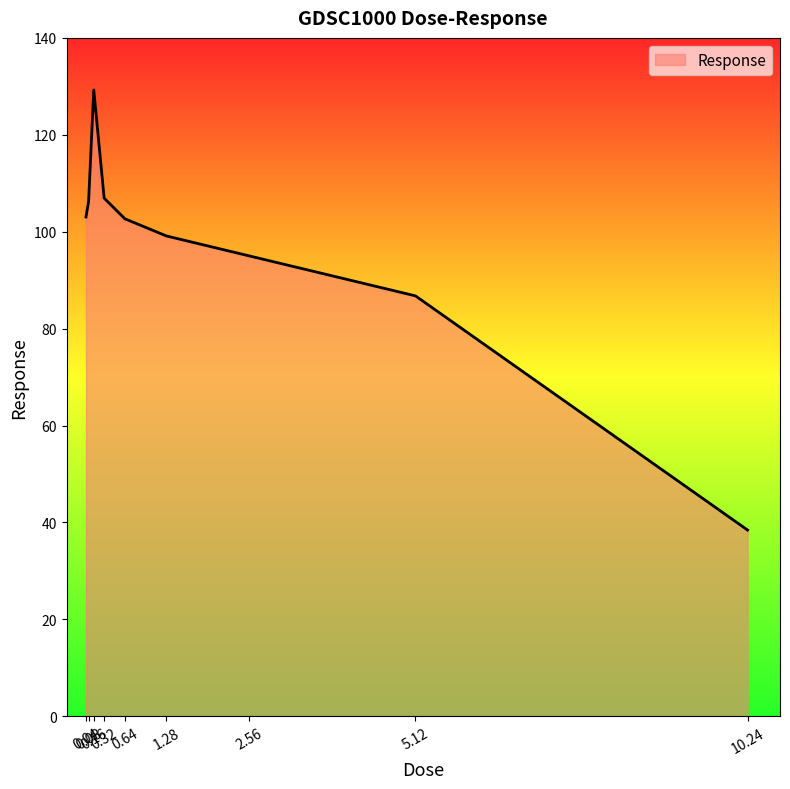

Which label corresponds to the largest value in the chart?

0.16